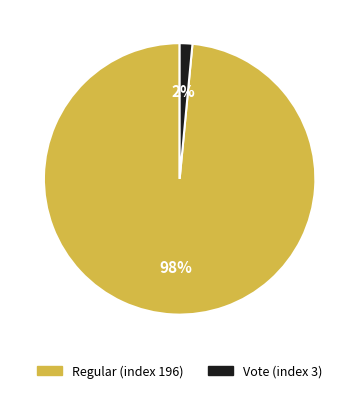

To the nearest percent, what percentage of the pie is Vote (index 3)?

2%